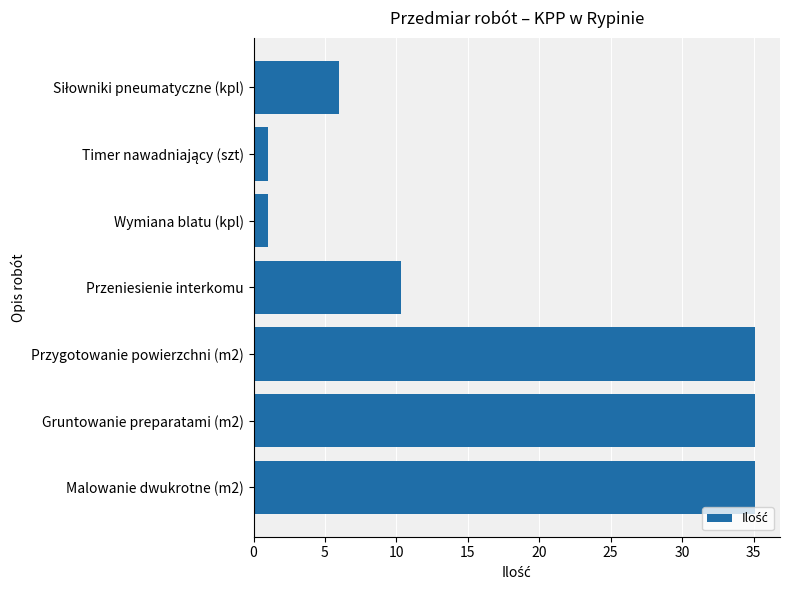

What is the smallest value displayed?

1.0